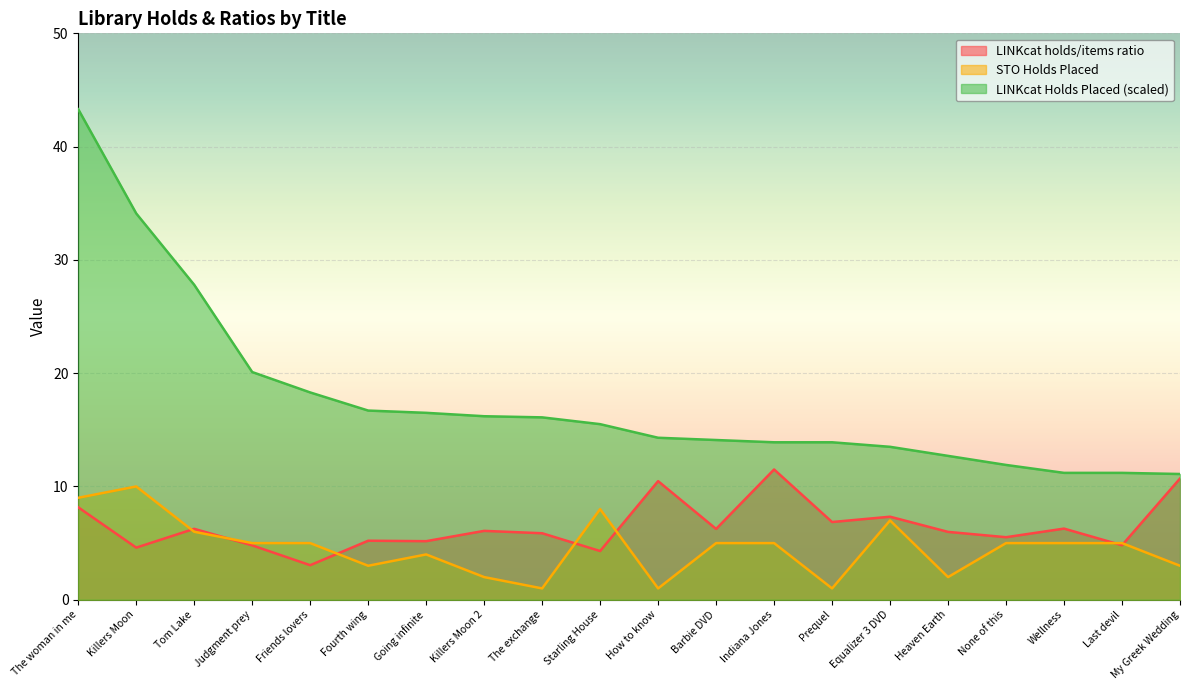

What position from the right is Prequel?

7